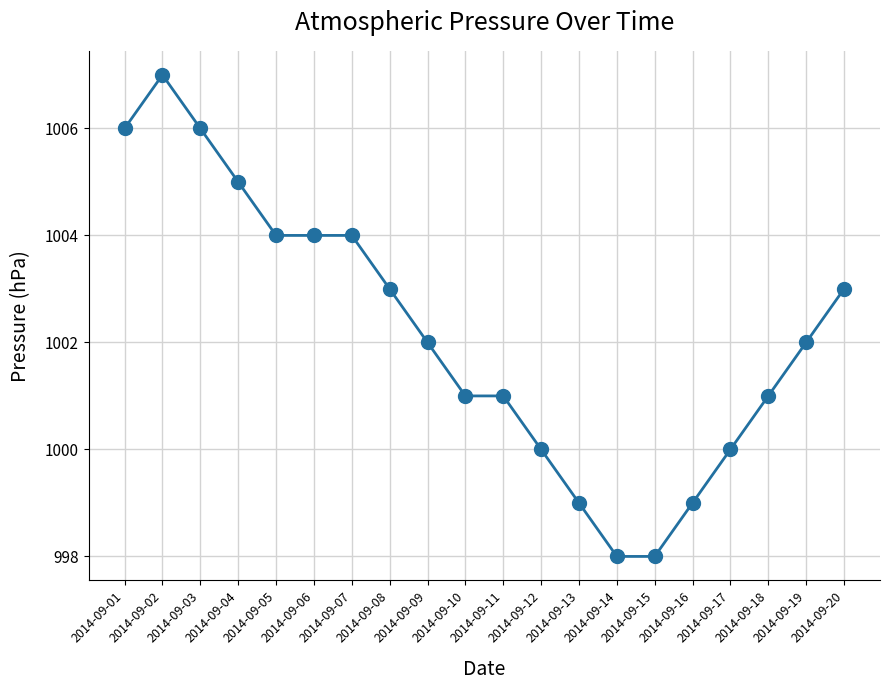

What is the ratio of the value at 2014-09-08 to the value at 2014-09-19?

1.0